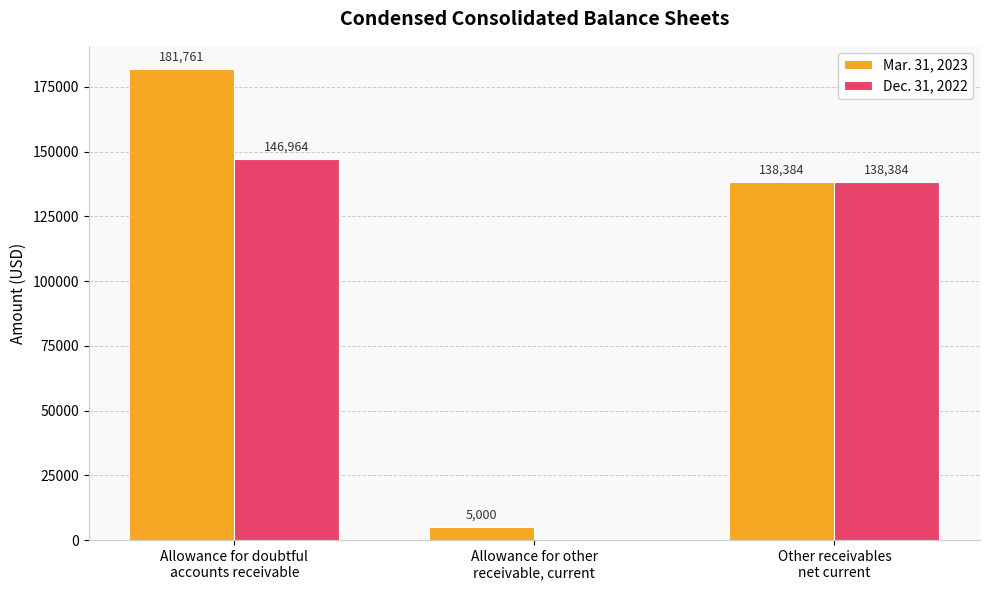

What is the maximum value shown in the chart?

181761